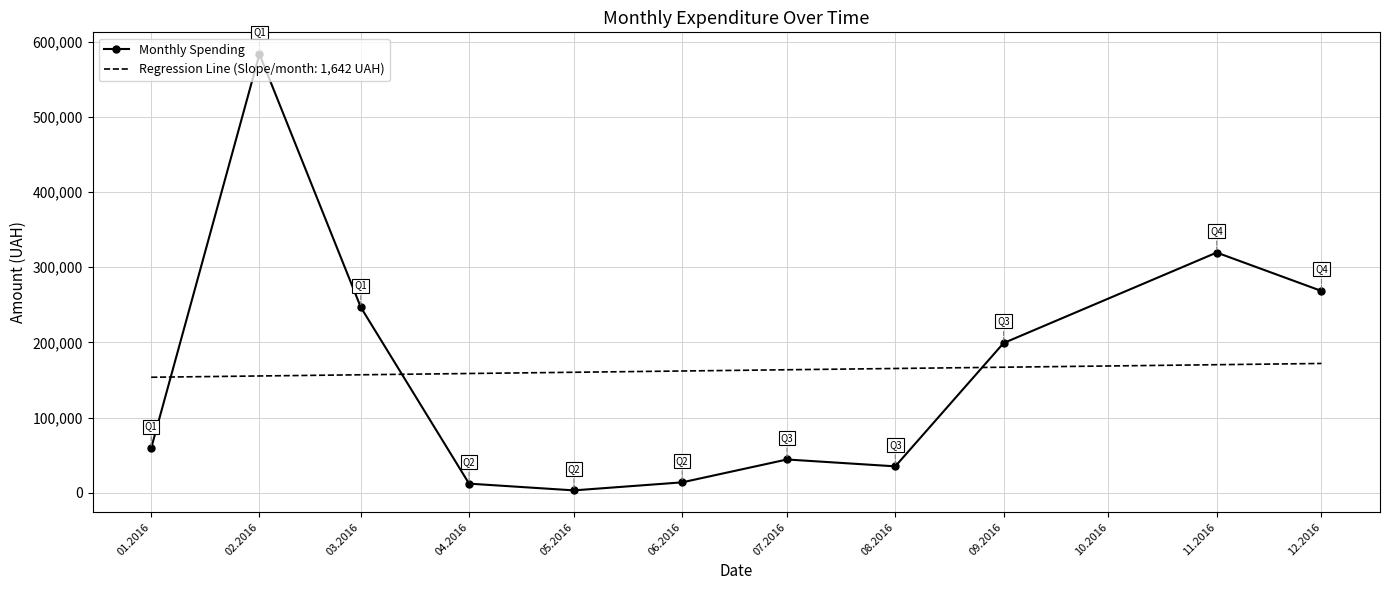

The value of Regression Line (Slope/month: 1,642 UAH) at 01.2016 is 244420.4. True or false?

False